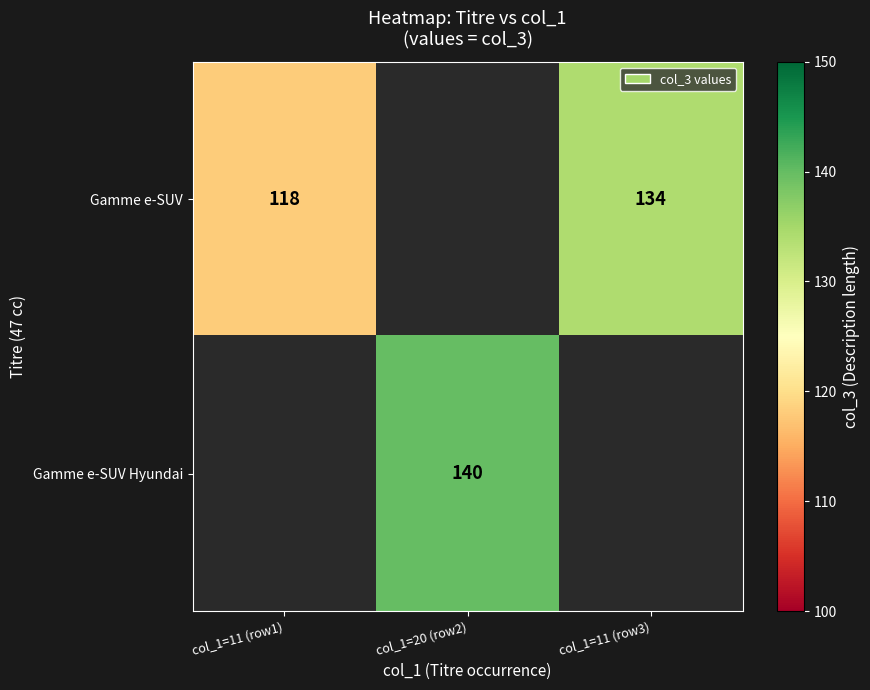

Count the number of data series in this chart.

2